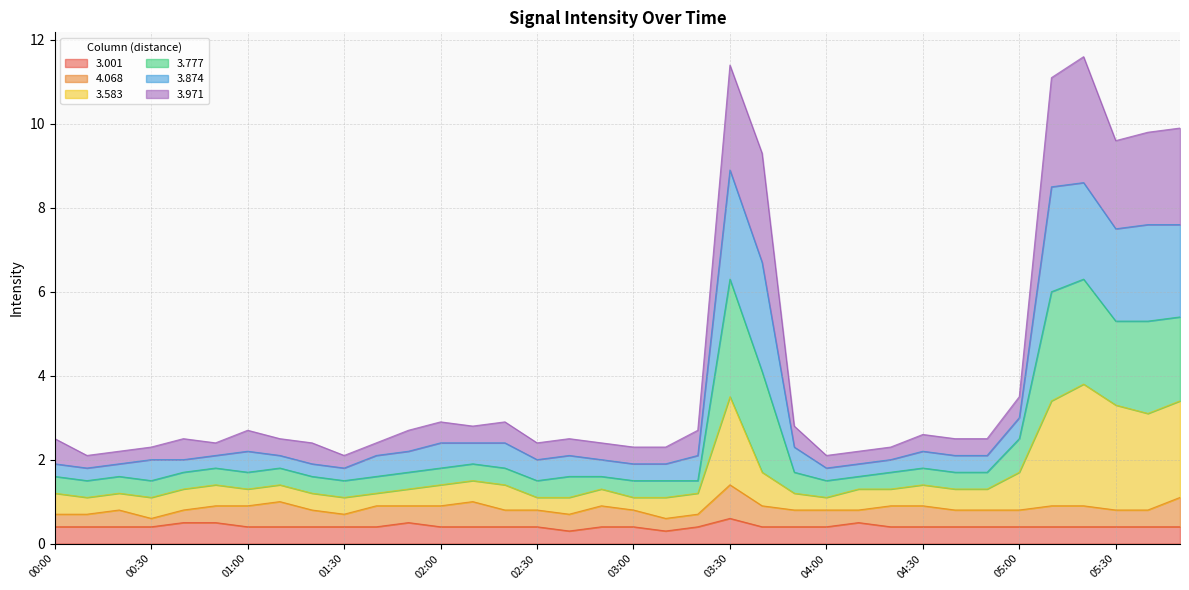

What is the smallest value displayed?

0.3